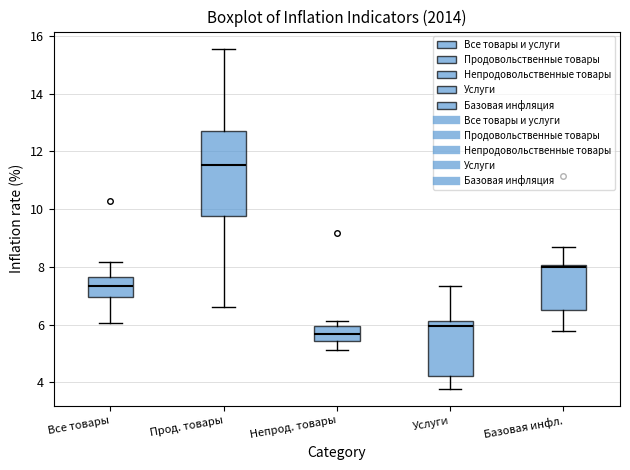

Reading left to right, read every box against the y-axis: the position of its median line, the range the box covers, and the ends of its whiskers. The values are not printed on the chart, so give them approximately, as read against the axis.

Все товары: median 7.4, box 7.0 to 7.6, whiskers 6.0 to 8.2
Прод. товары: median 11.6, box 9.8 to 12.8, whiskers 6.6 to 15.6
Непрод. товары: median 5.6, box 5.4 to 6.0, whiskers 5.2 to 6.2
Услуги: median 6.0, box 4.2 to 6.2, whiskers 3.8 to 7.4
Базовая инфл.: median 8.0 (just below the box's upper edge), box 6.6 to 8.0, whiskers 5.8 to 8.6